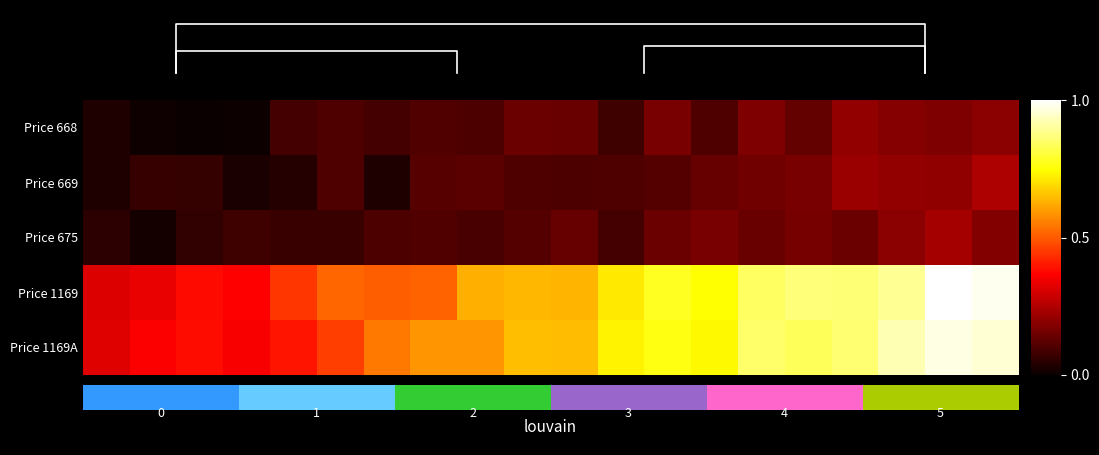

What is the sum of all row_0 values?

2.2